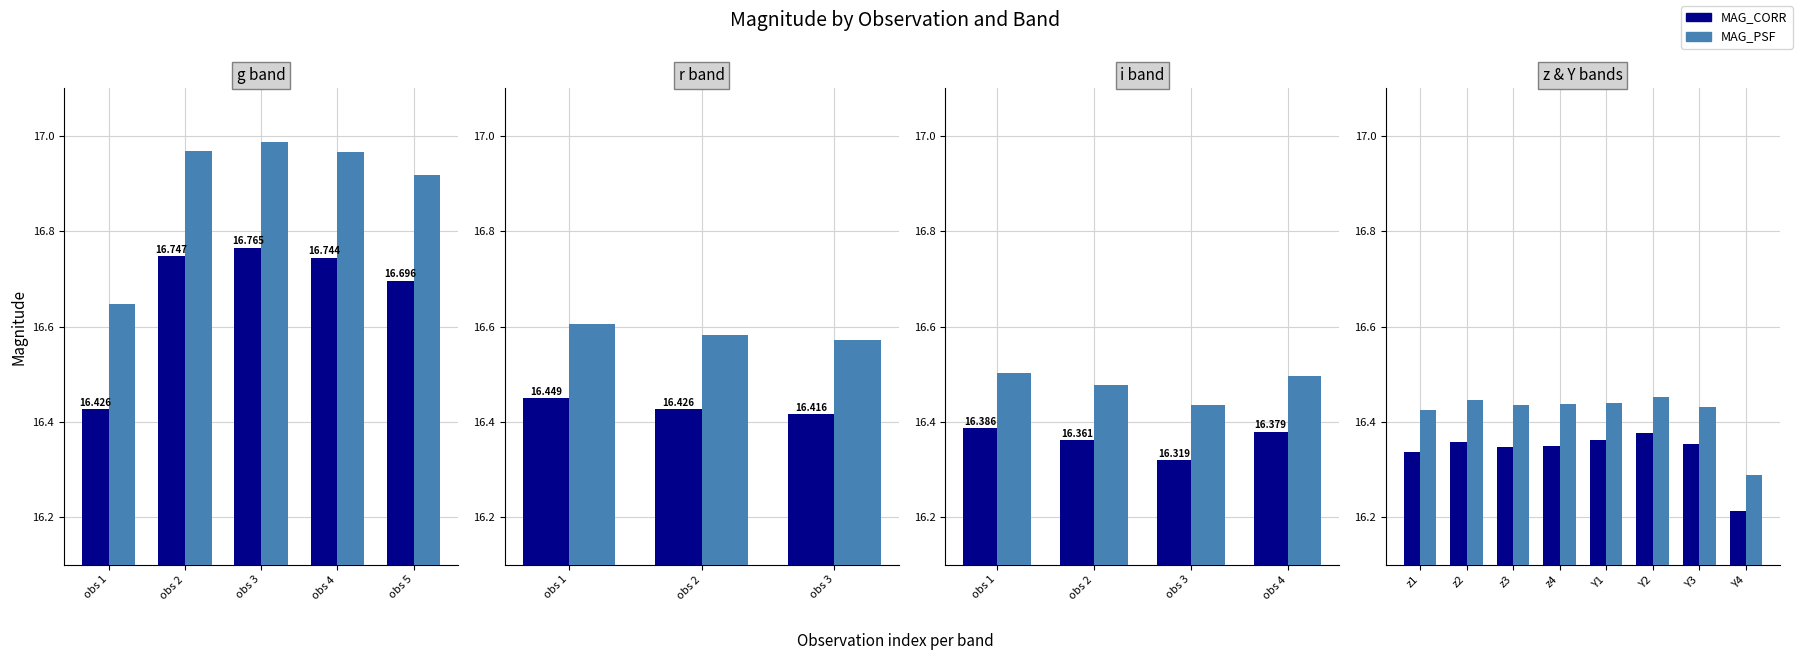

Rank the series by their average value, from highest to lowest.

MAG_PSF, MAG_CORR